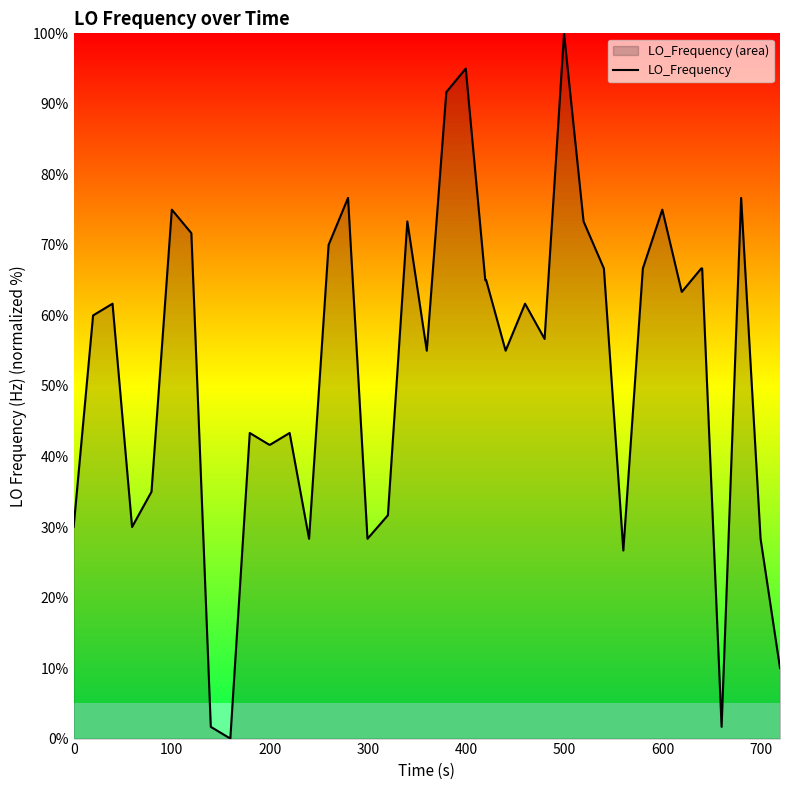

What is the maximum value shown in the chart?

100.0